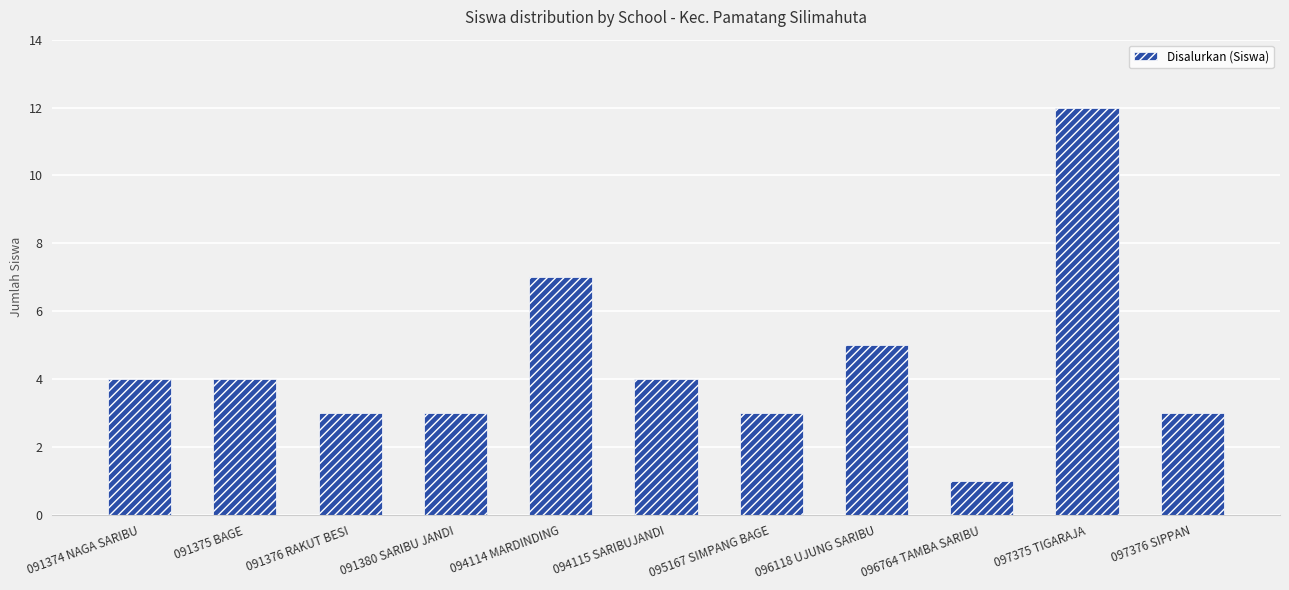

Count the number of categories in the chart.

11